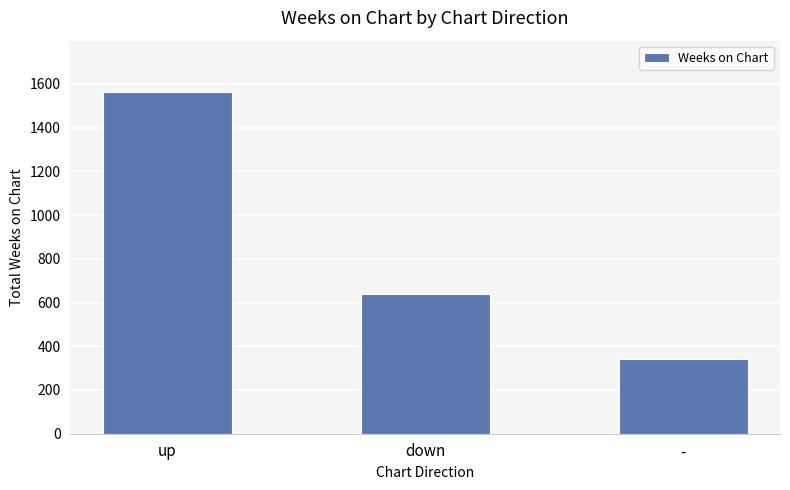

List the labels in order of value, smallest first.

-, down, up